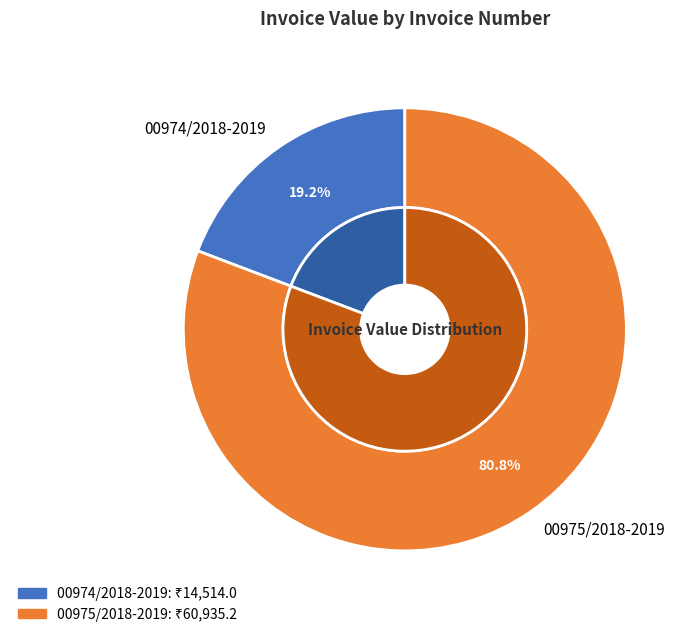

Is it true that 00975/2018-2019 is 69% of the pie?

False